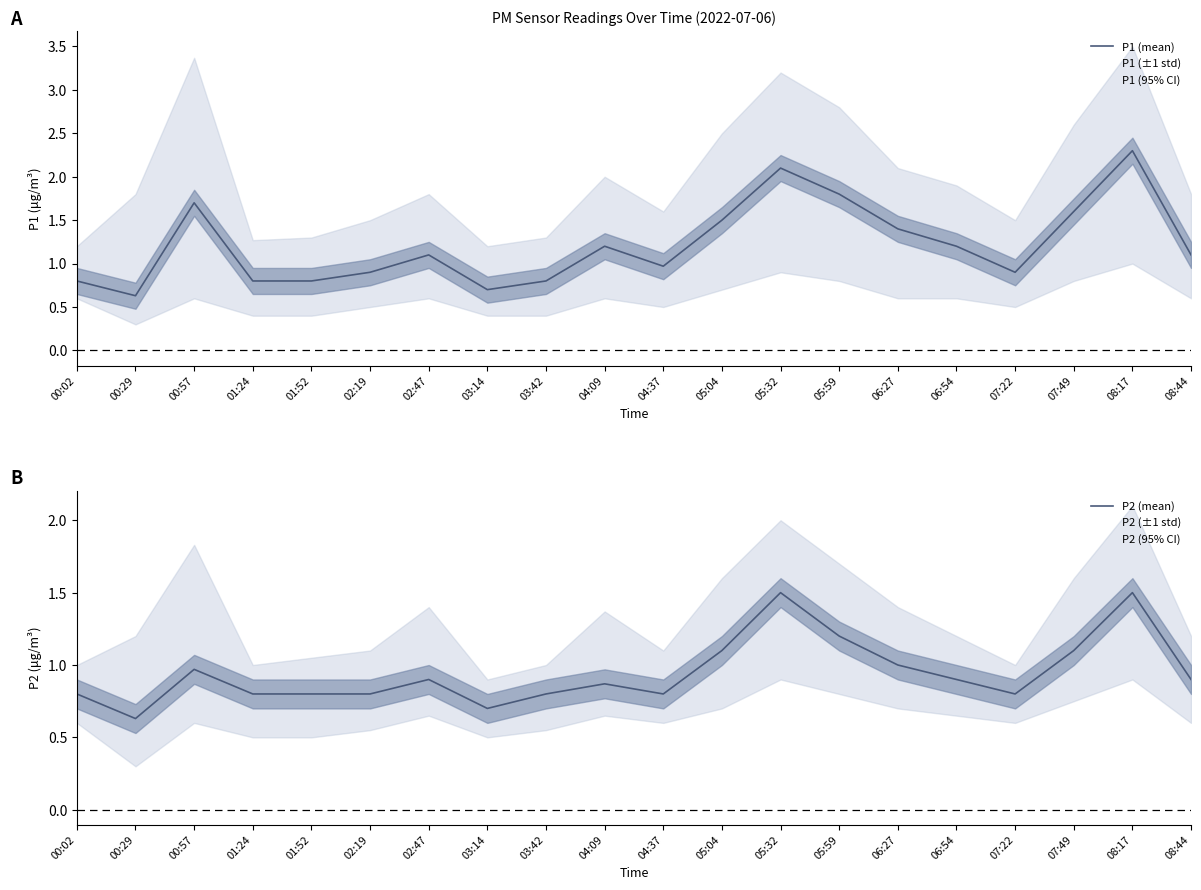

Rank the series at 01:24 from highest to lowest value.

P1 (mean), P2 (mean)